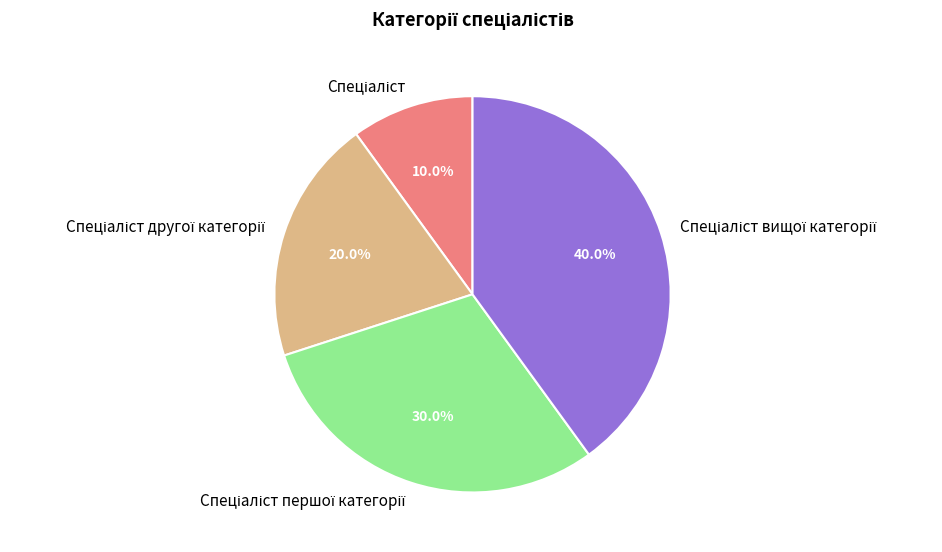

Is there a majority slice in this chart?

No